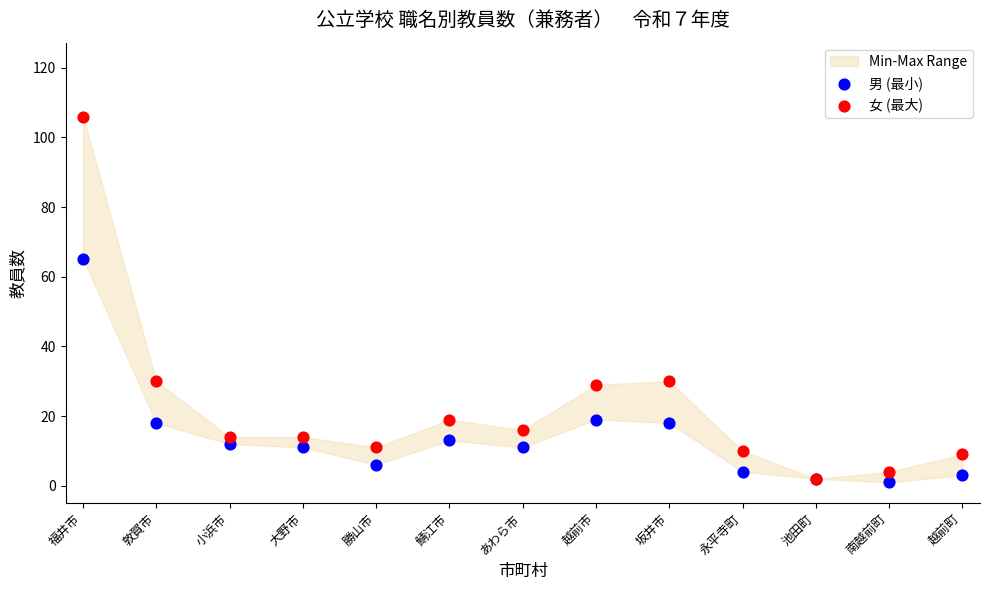

Across all series, what Y value is closest to 53?

65